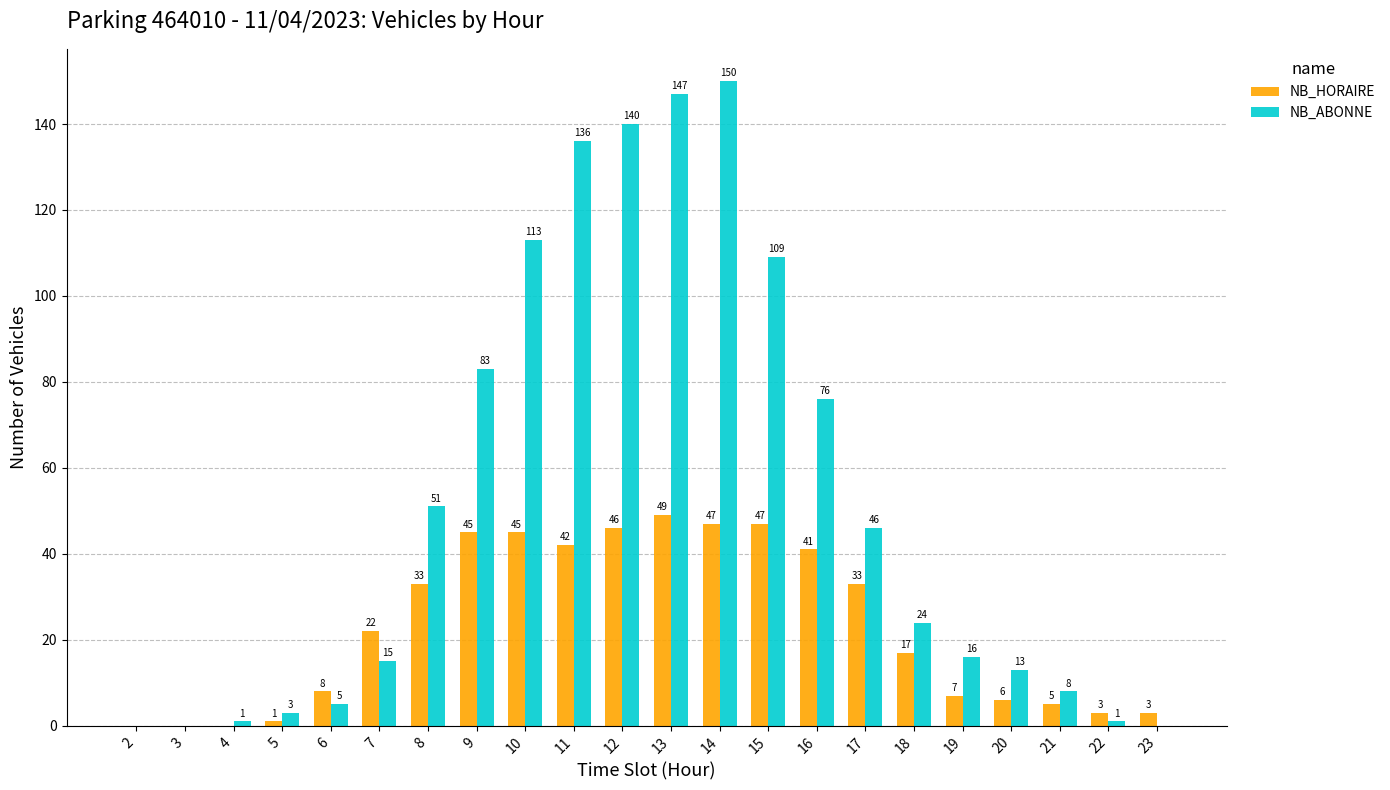

The NB_ABONNE series shows 76 at 16. True or false?

True